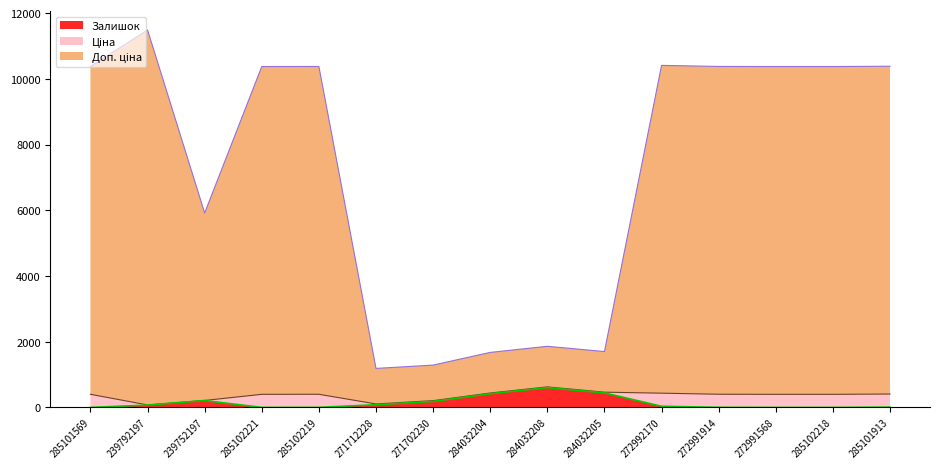

What is the difference between the highest and lowest values at 285101913?

10374.0